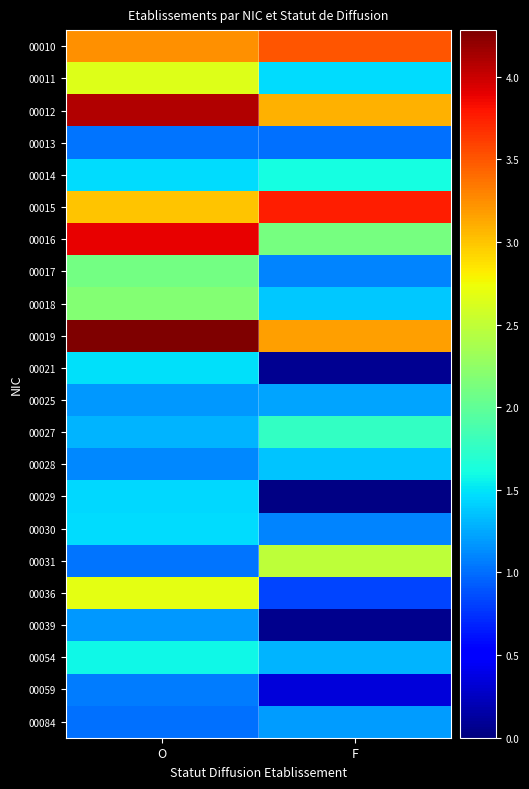

At which category is the sum across all series the highest?

O